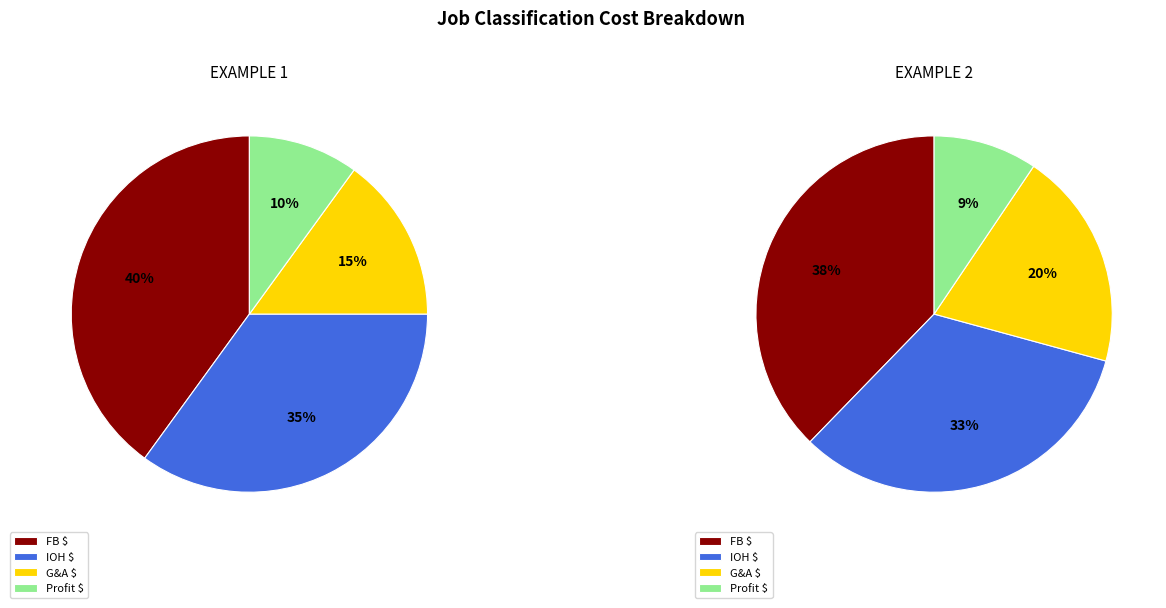

Is there any slice that represents more than half of the pie?

No